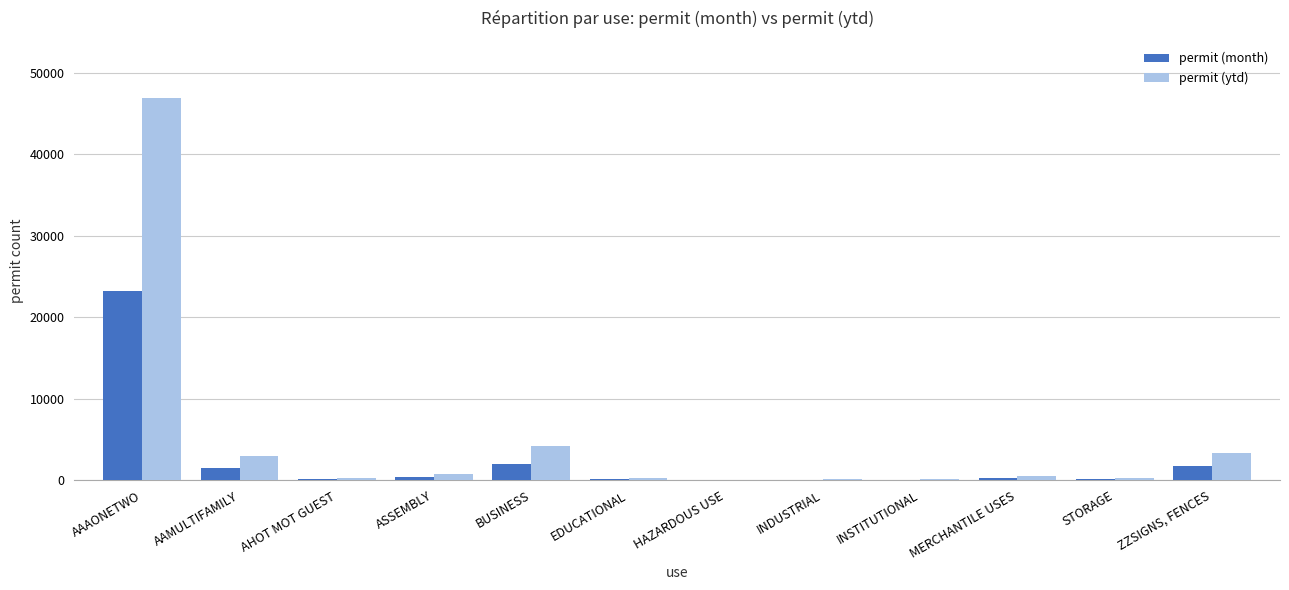

Which label corresponds to the largest value in the chart?

AAAONETWO